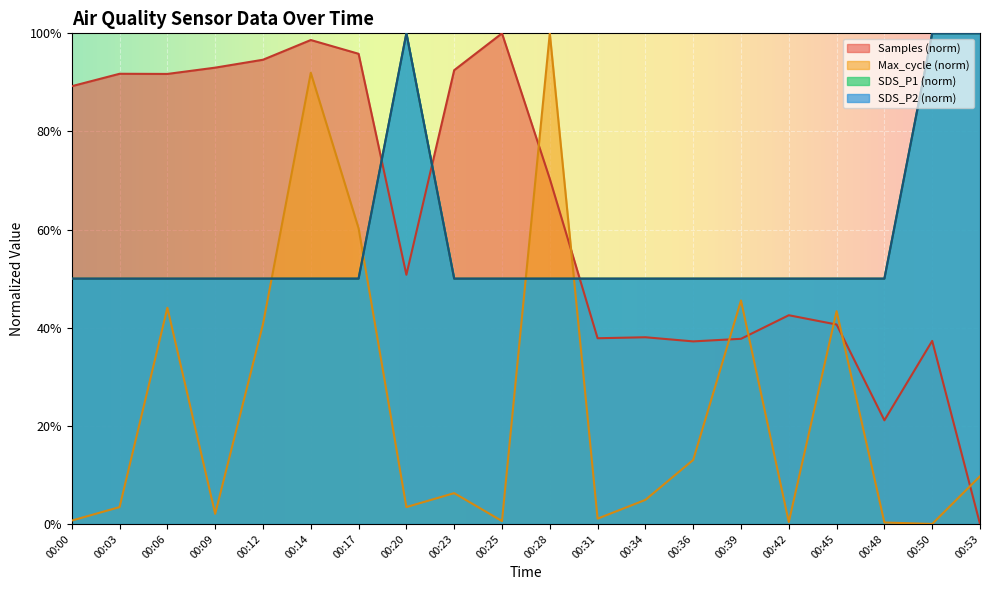

Rank the categories by SDS_P1 value from lowest to highest.

00:00, 00:03, 00:06, 00:09, 00:12, 00:14, 00:17, 00:23, 00:25, 00:28, 00:31, 00:34, 00:36, 00:39, 00:42, 00:45, 00:48, 00:20, 00:50, 00:53